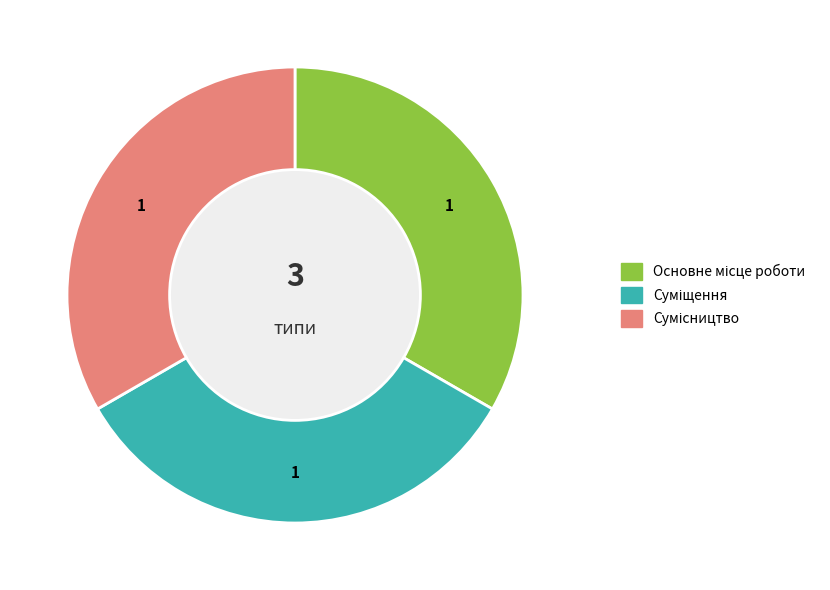

How many slices are in this pie chart?

3